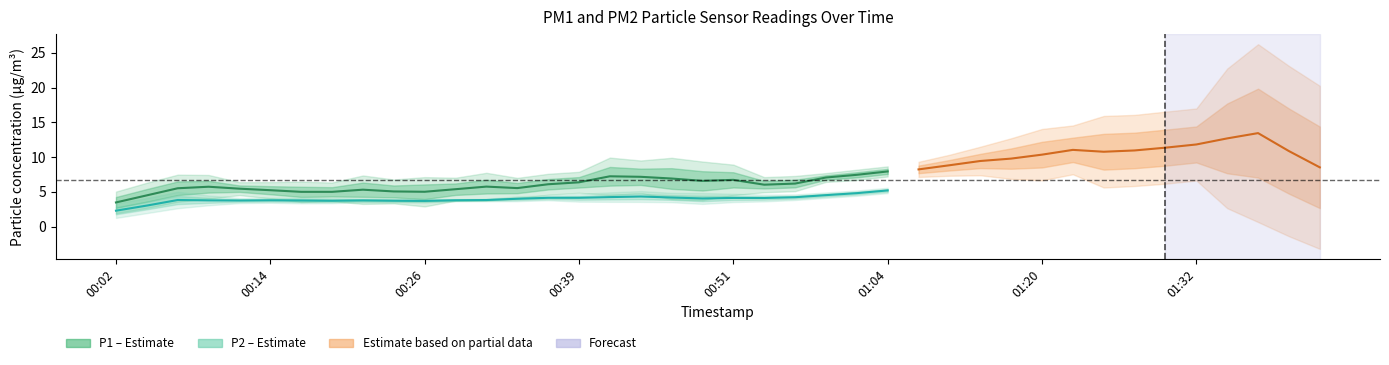

Where is the first local minimum for P2?

00:14